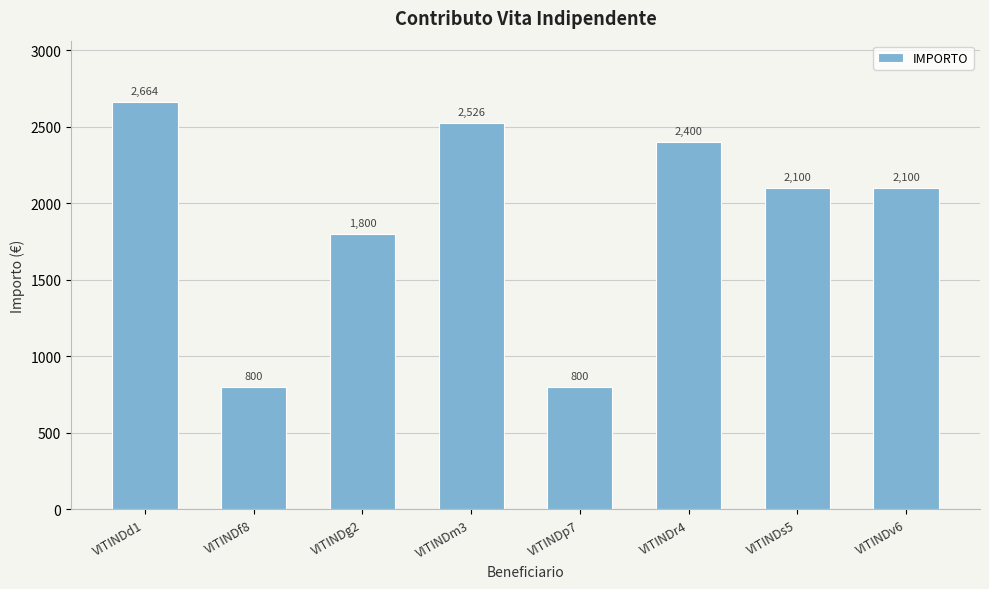

How many categories are shown in the chart?

8